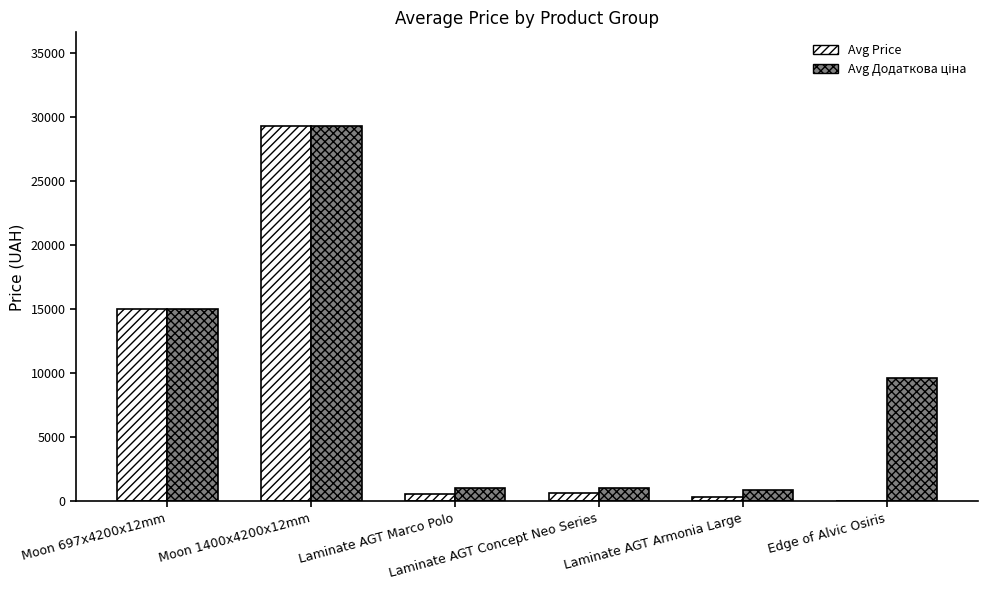

What is the sum of all Avg Price values?

45993.8